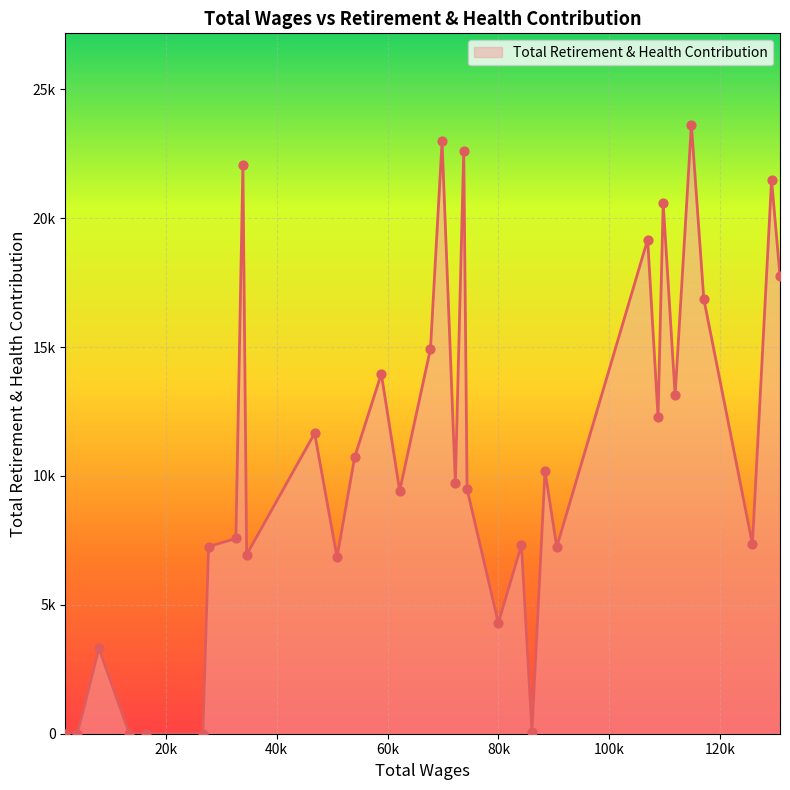

Does the chart have visible grid lines?

Yes